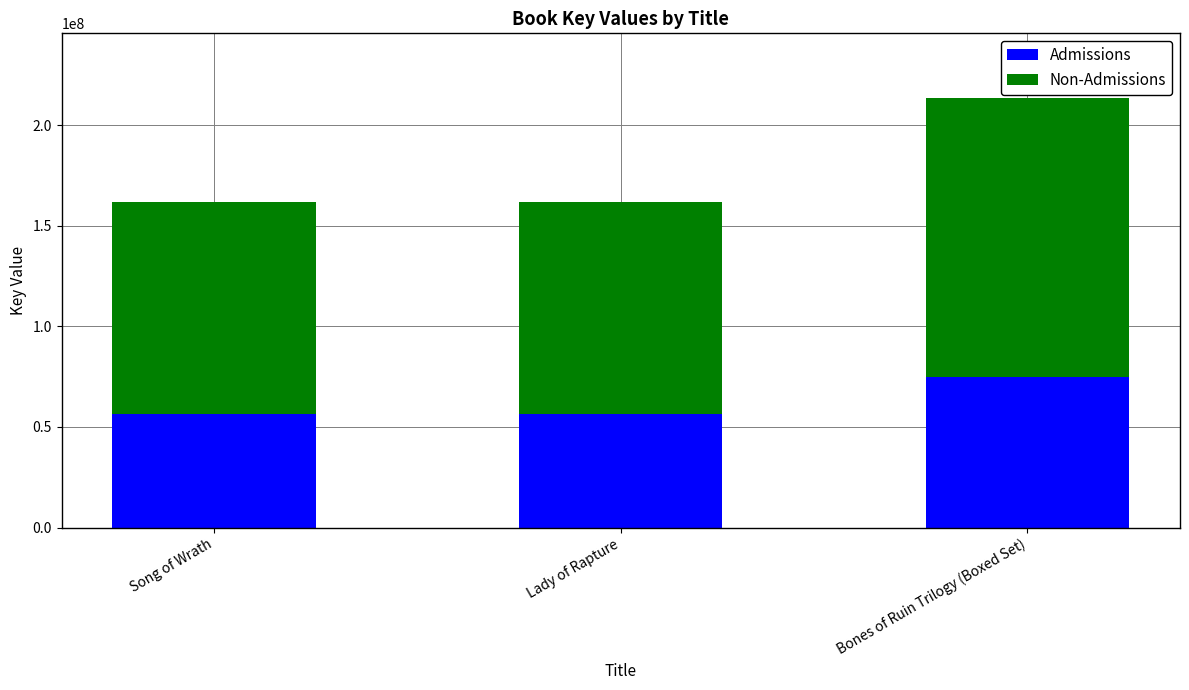

What is the difference between the Admissions values at Bones of Ruin Trilogy (Boxed Set) and Lady of Rapture?

18185415